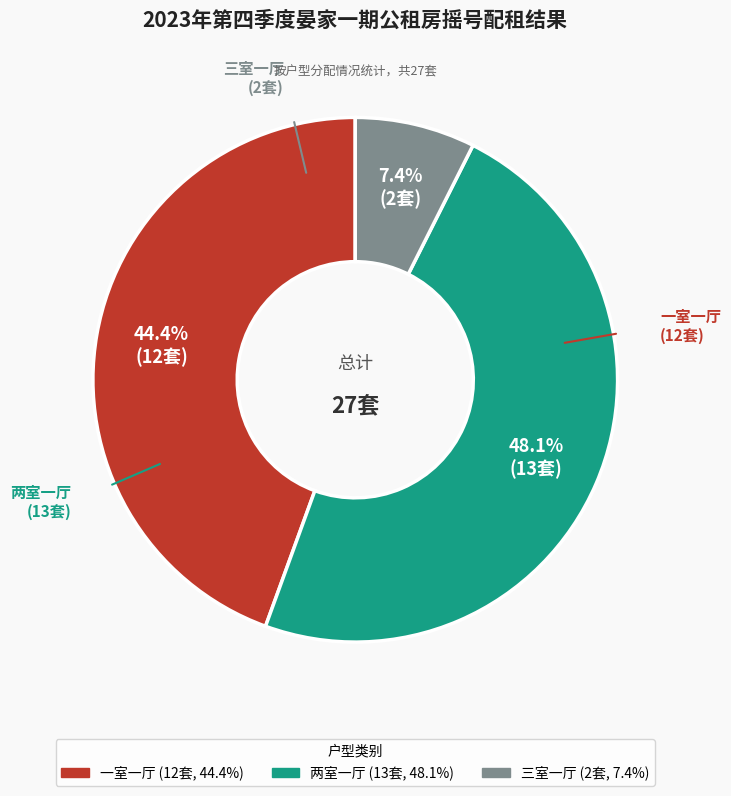

What percentage is the 一室一厅 slice, to the nearest percent?

44%